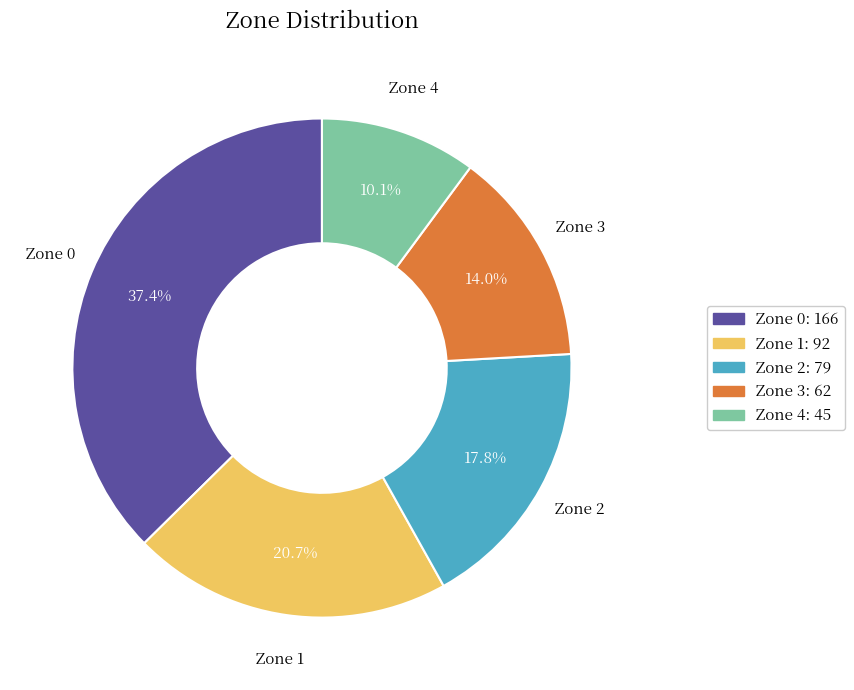

Is it true that Zone 1 is 32% of the pie?

False